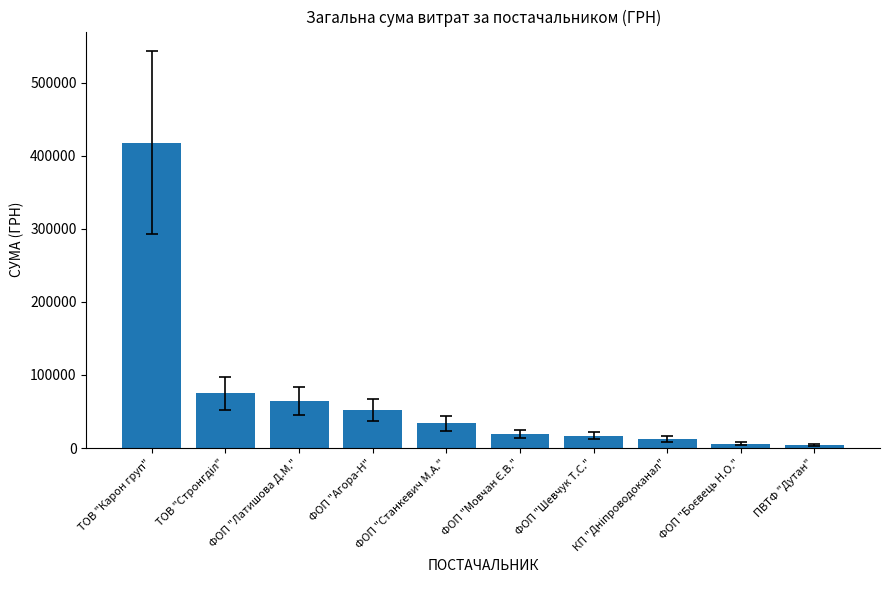

What is the change in value from ТОВ "Карон груп" to ФОП "Агора-Н"?

-365475.7